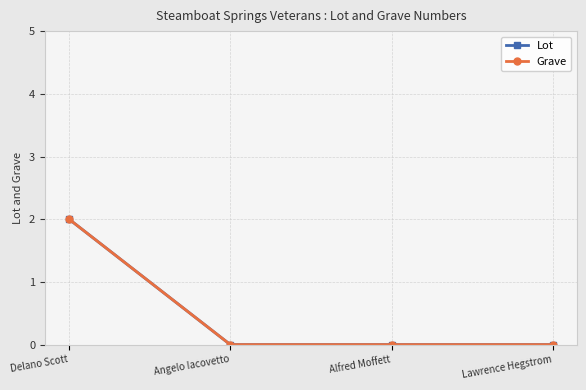

Does the chart have visible grid lines?

Yes